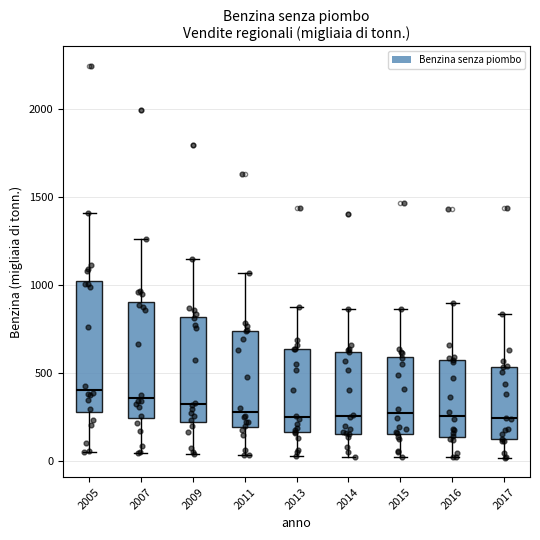

Comparing the boxes themselves (not the whiskers), which one is the tallest?

2005